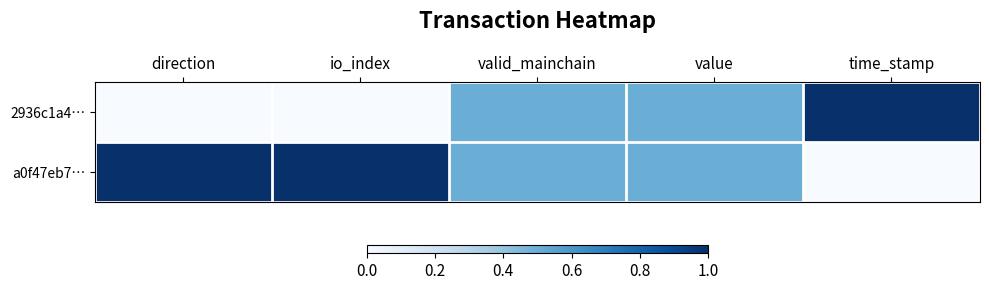

Count the number of categories in the chart.

5